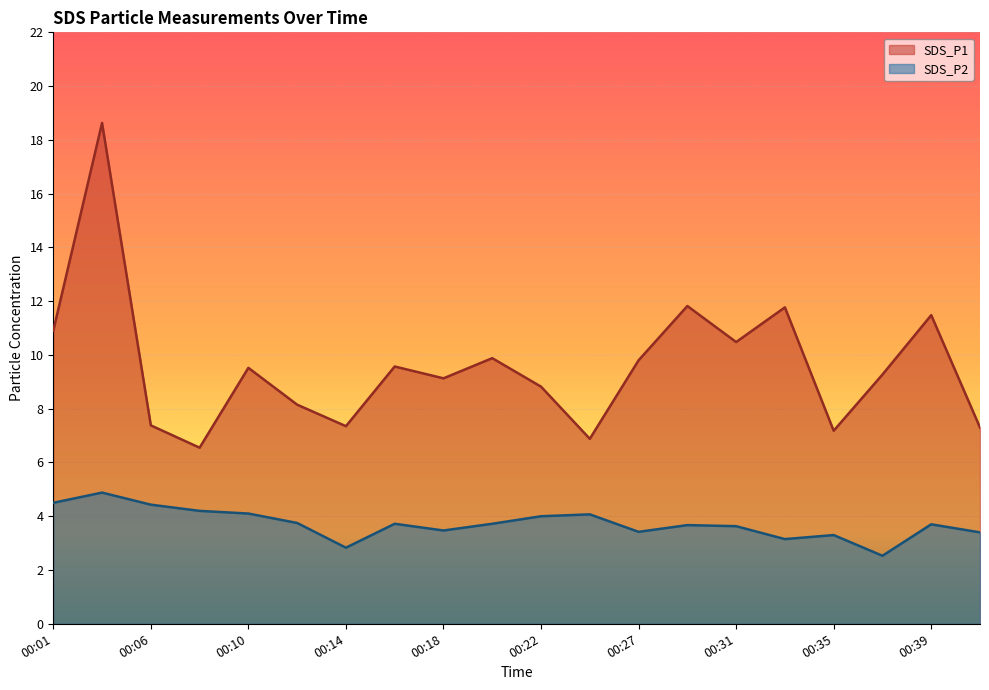

True or false: SDS_P2 has a value of 4.9 at 00:04.

True